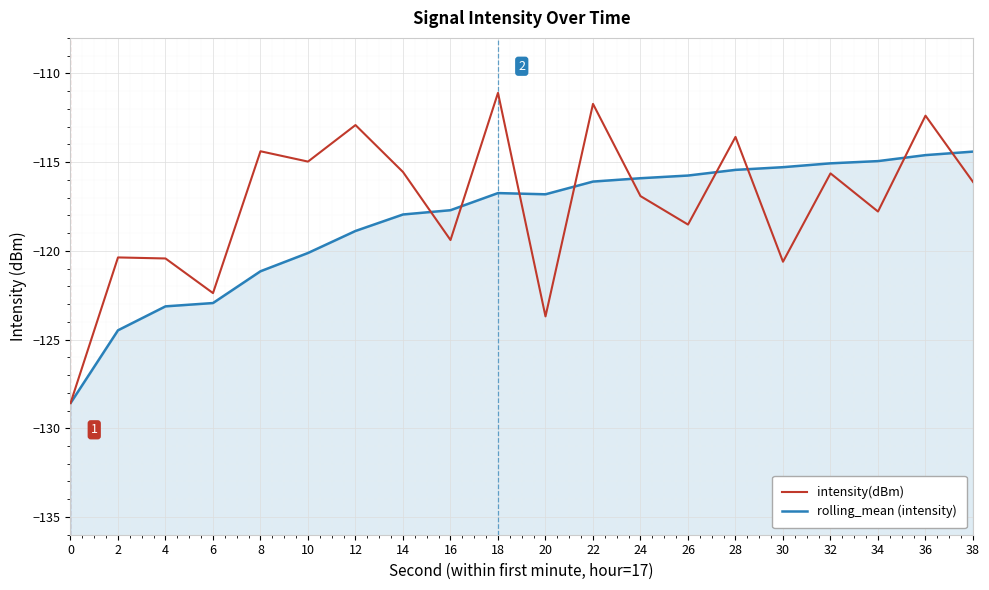

At which label does intensity(dBm) first exceed -116?

8